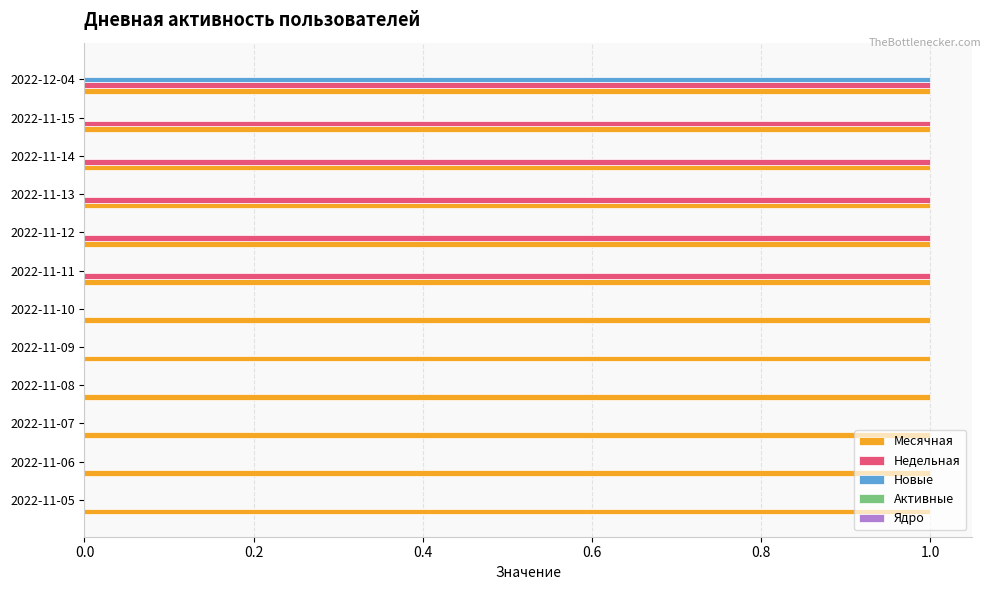

Is it true that Недельная equals 1 at 2022-11-05?

False